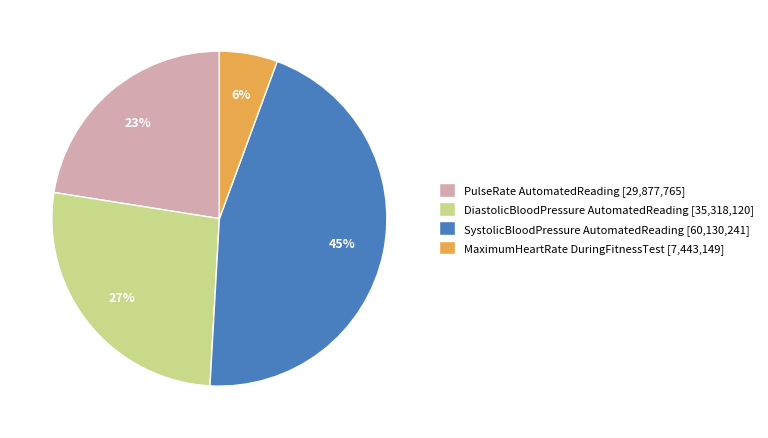

How many slices are in this pie chart?

4